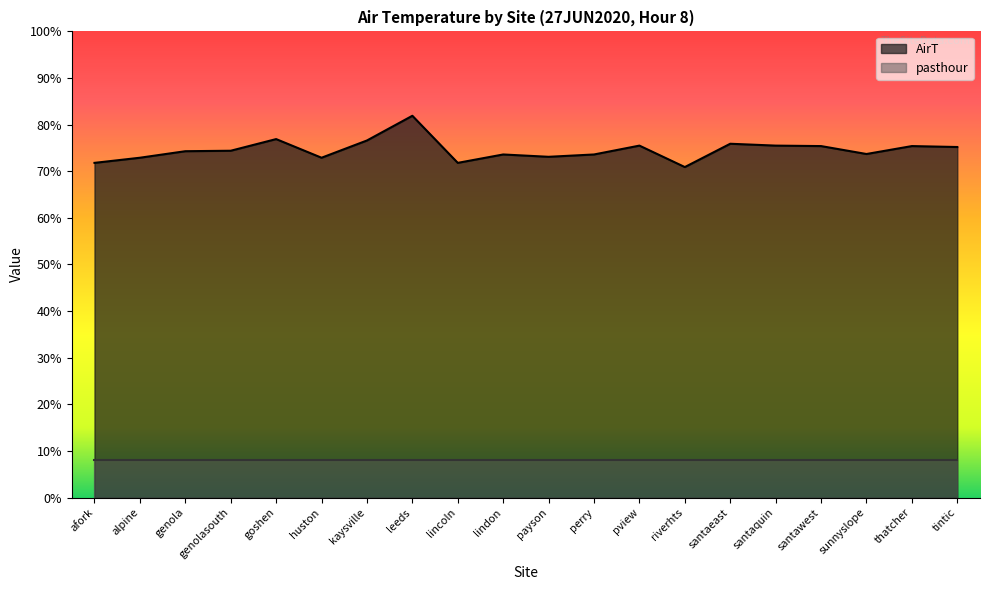

At which label is the value closest to 76?

santaeast